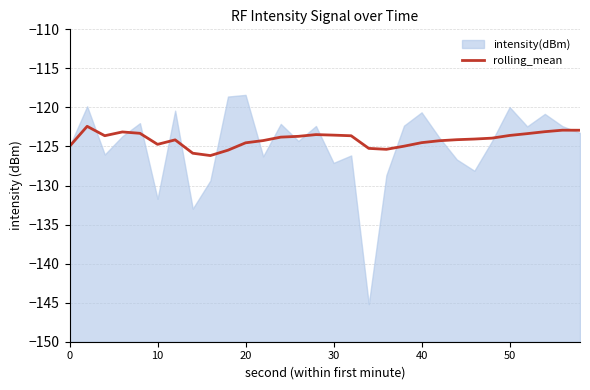

What is the difference between the maximum and minimum values?

3.7